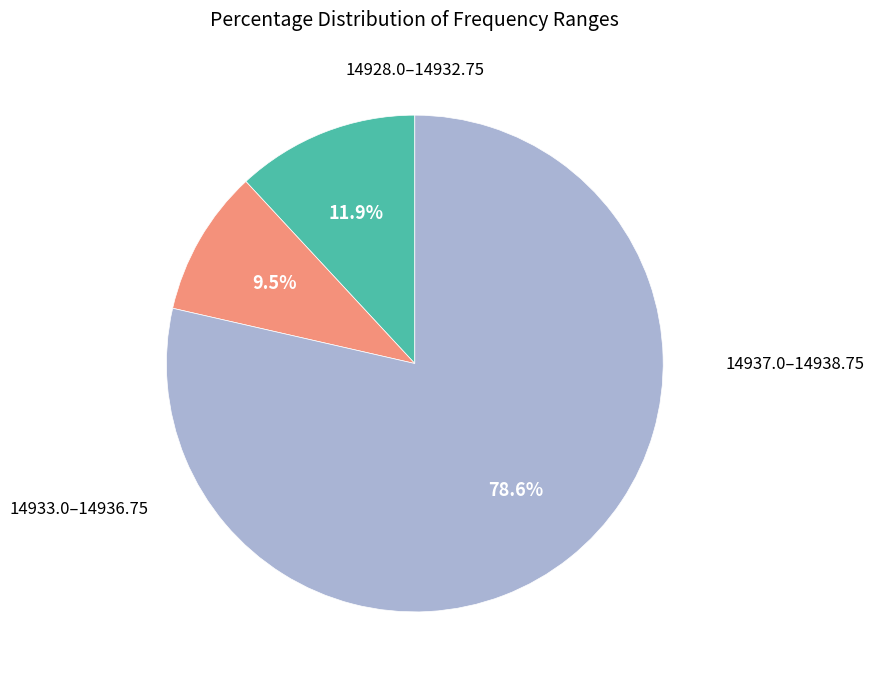

Count the number of slices in the pie.

3